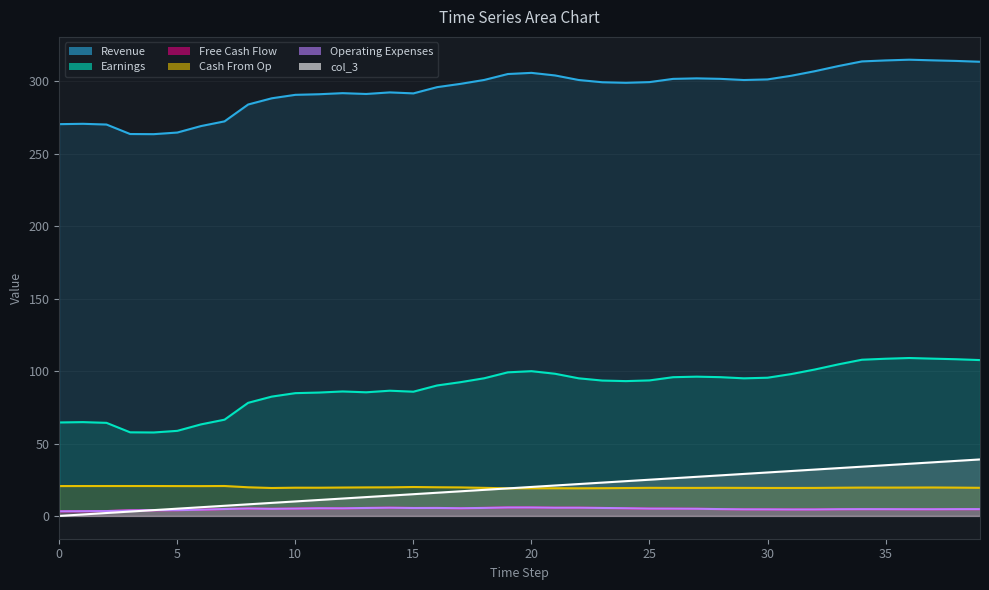

Which series changed the most between 9 and 34?

col_8